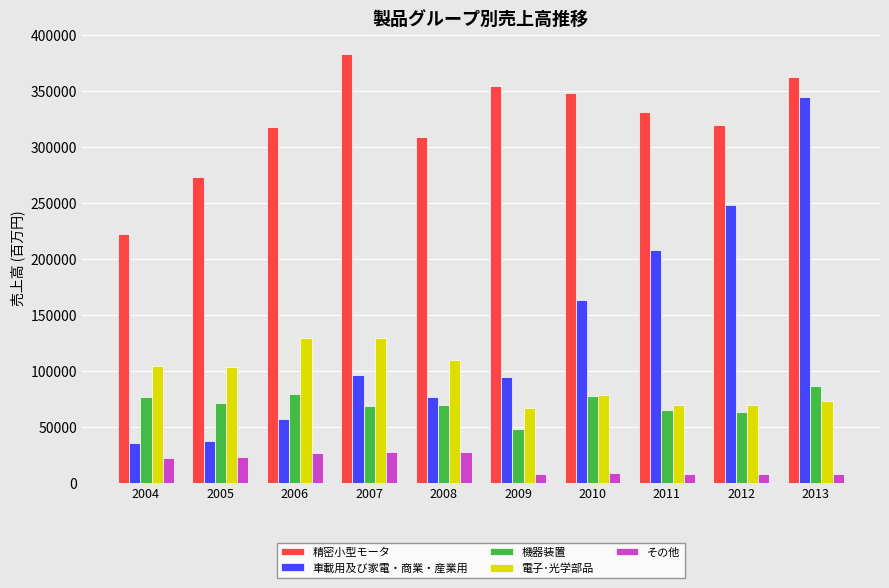

What is the value of the 精密小型モータ bar at the 1st from the left?

222714